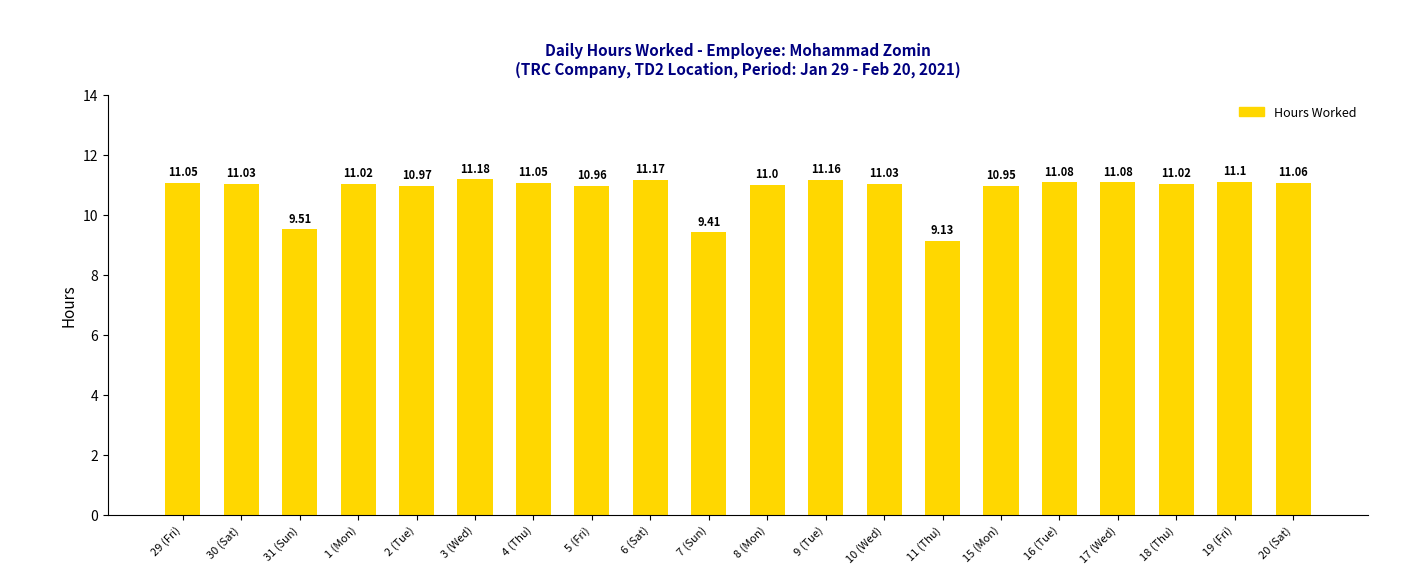

What is the sum of the values at 4 (Thu) and 9 (Tue)?

22.2